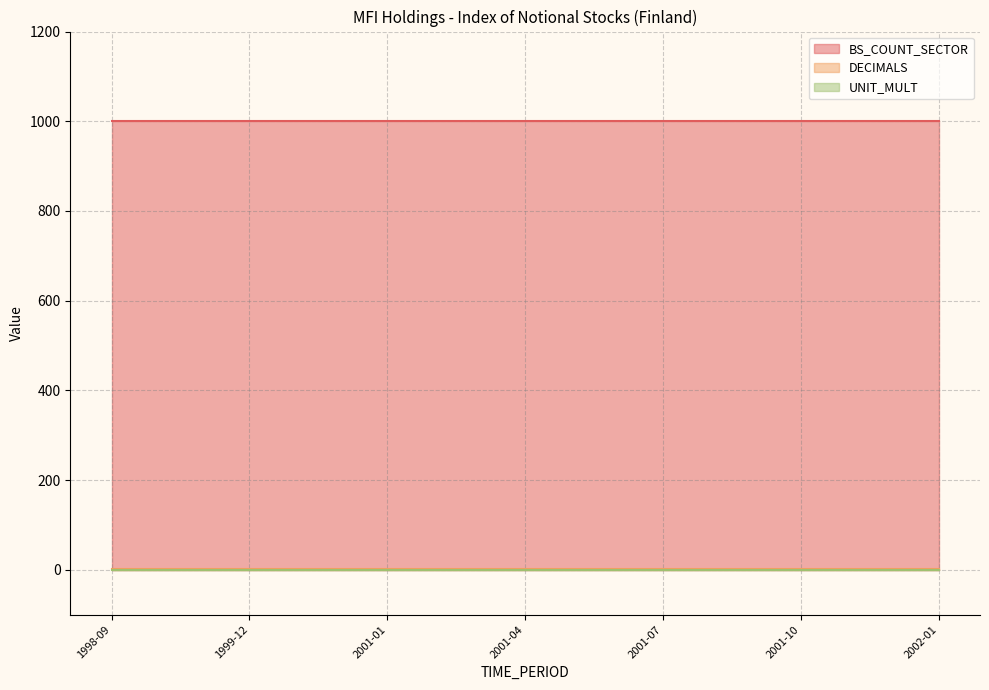

Which has a higher value, 1998-09 or 2001-04?

1998-09